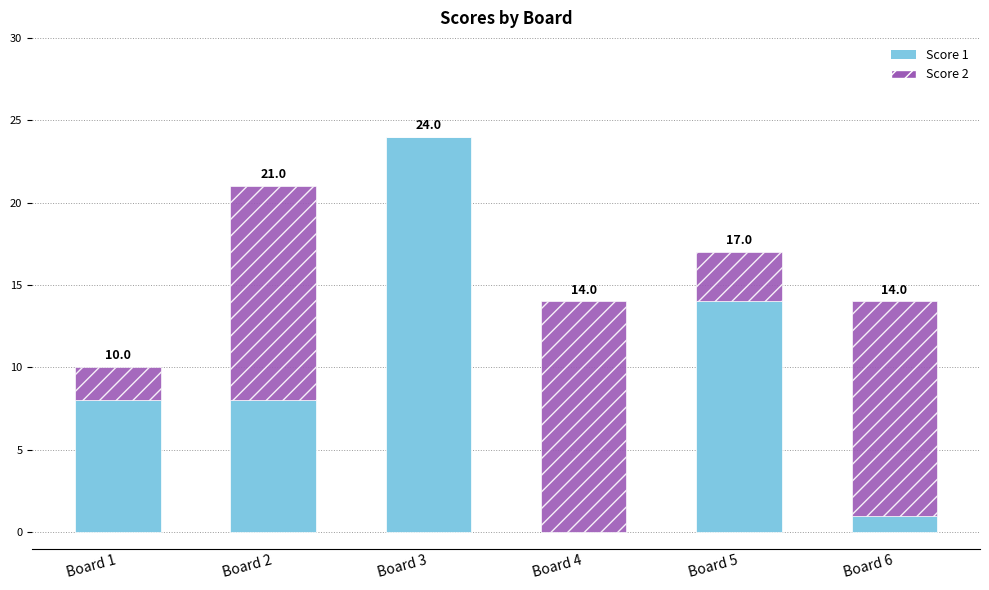

At which label does Score 1 reach its peak?

Board 3